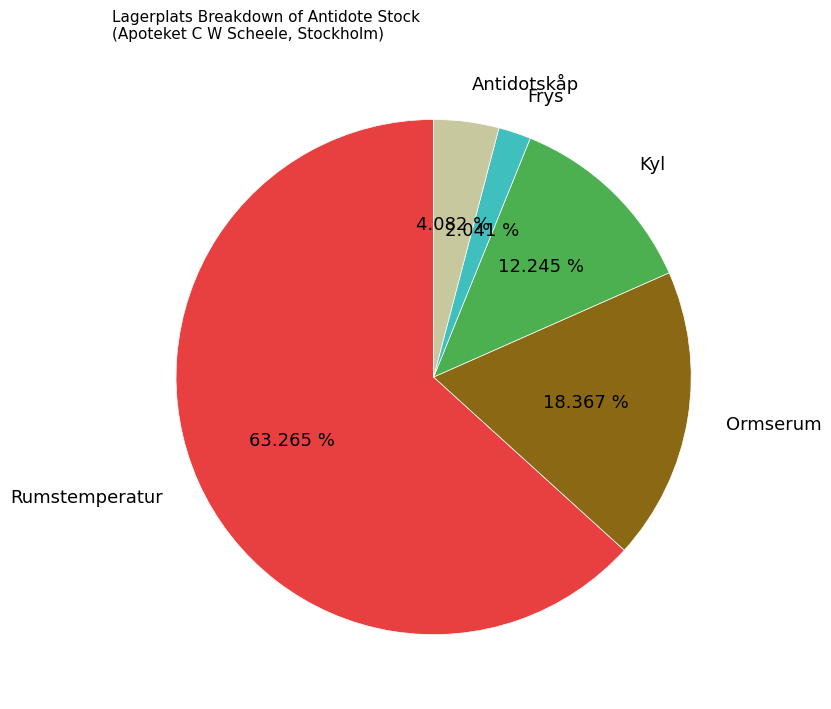

Count the number of slices in the pie.

5